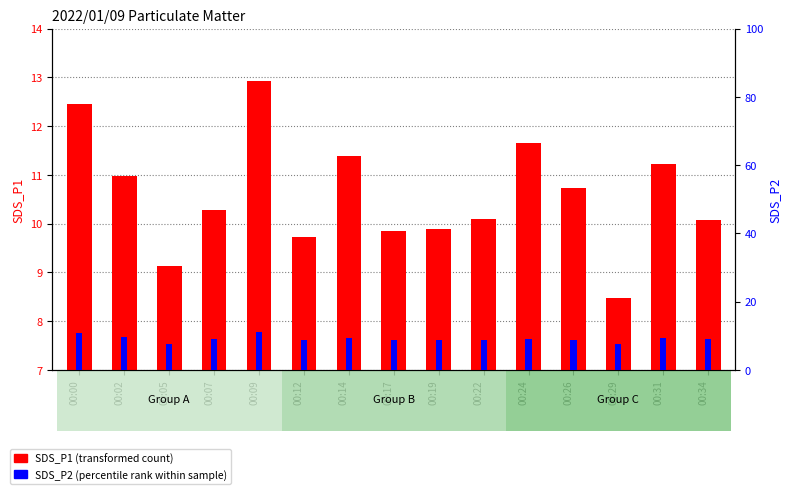

Which category has the highest value in the SDS_P2 series?

00:09